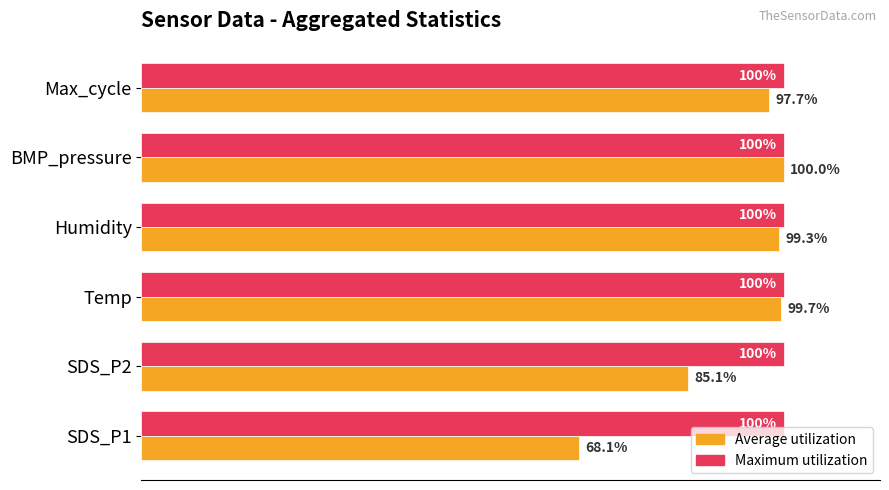

At which label does Average utilization reach its minimum?

SDS_P1